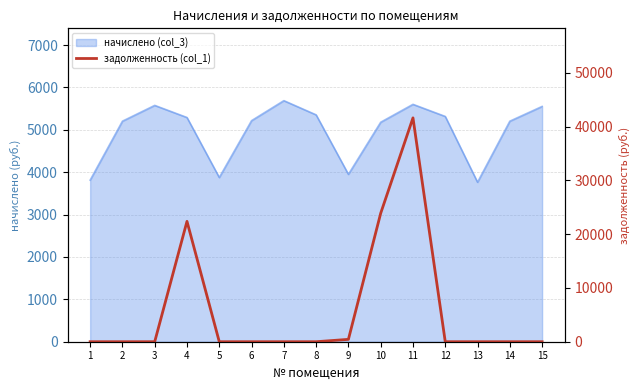

List the labels in order of value, smallest first.

1, 2, 3, 5, 6, 7, 8, 12, 13, 14, 15, 9, 4, 10, 11